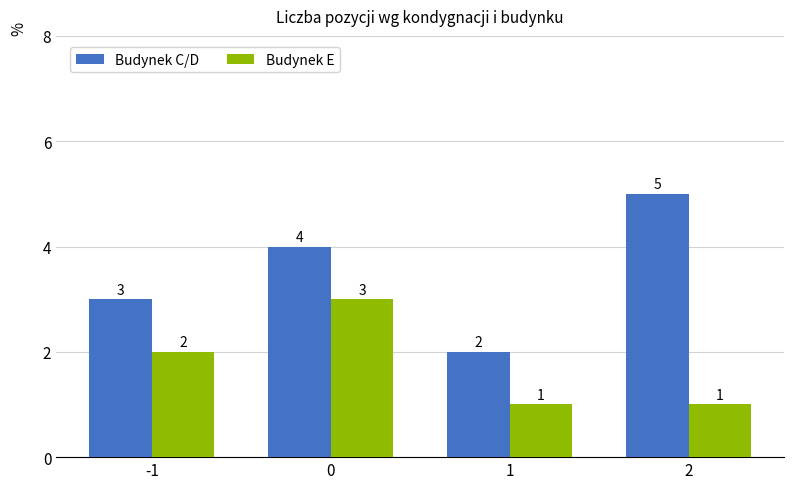

Rank the series at 0 from lowest to highest value.

Budynek E, Budynek C/D